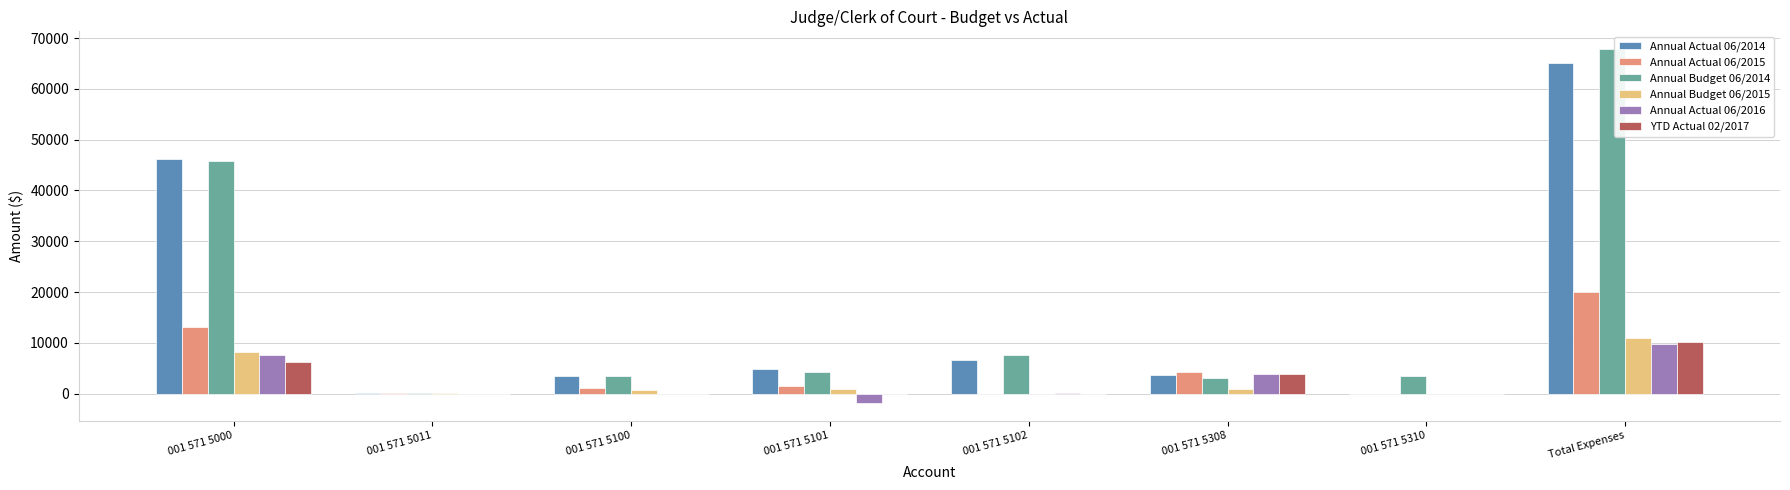

Which category has the highest value across all series?

Total Expenses